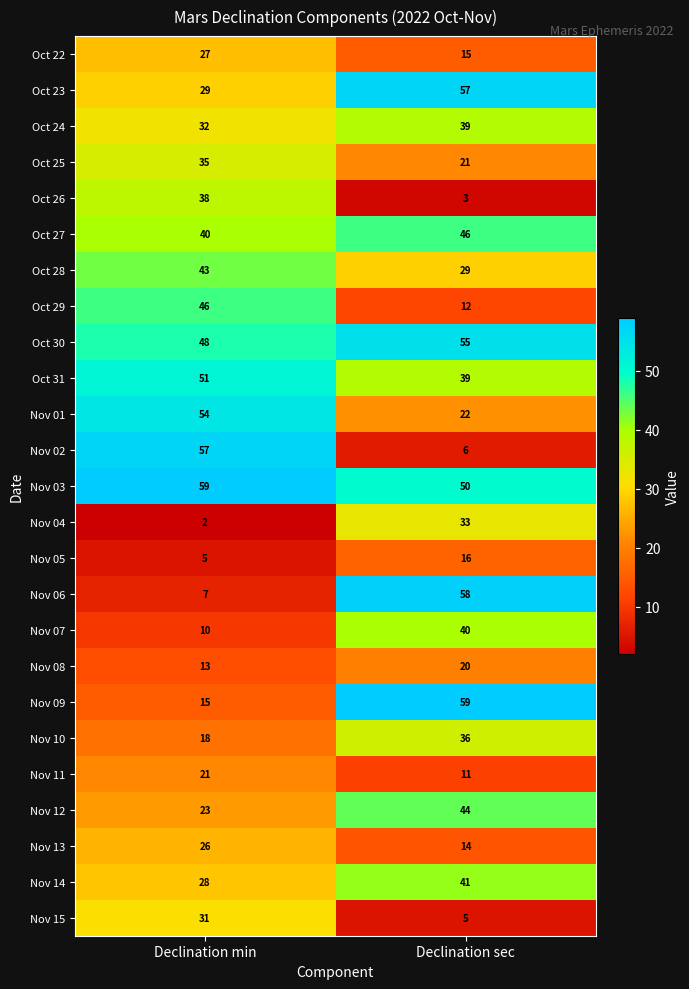

At which category is the sum across all series the highest?

Declination sec